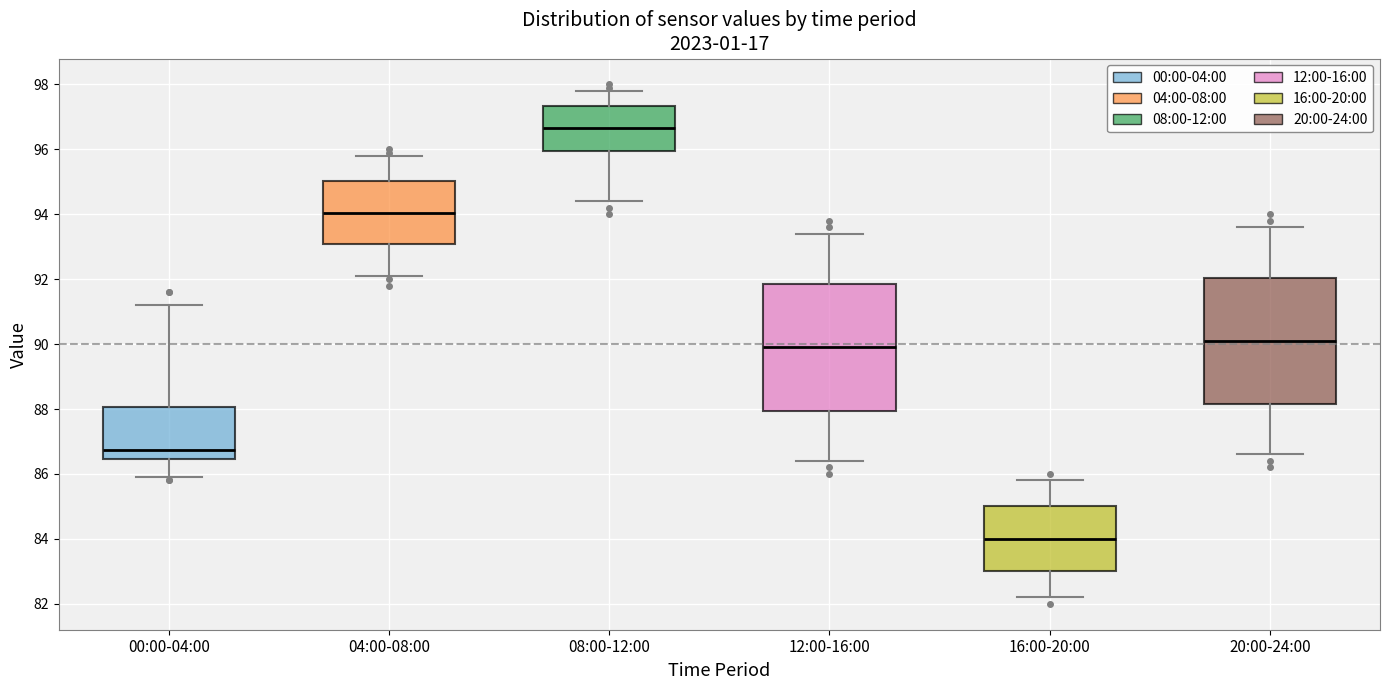

Where does the lower whisker of the box for 20:00-24:00 end on the y-axis? The values are not printed on the chart, so give them approximately, as read against the axis.

86.6